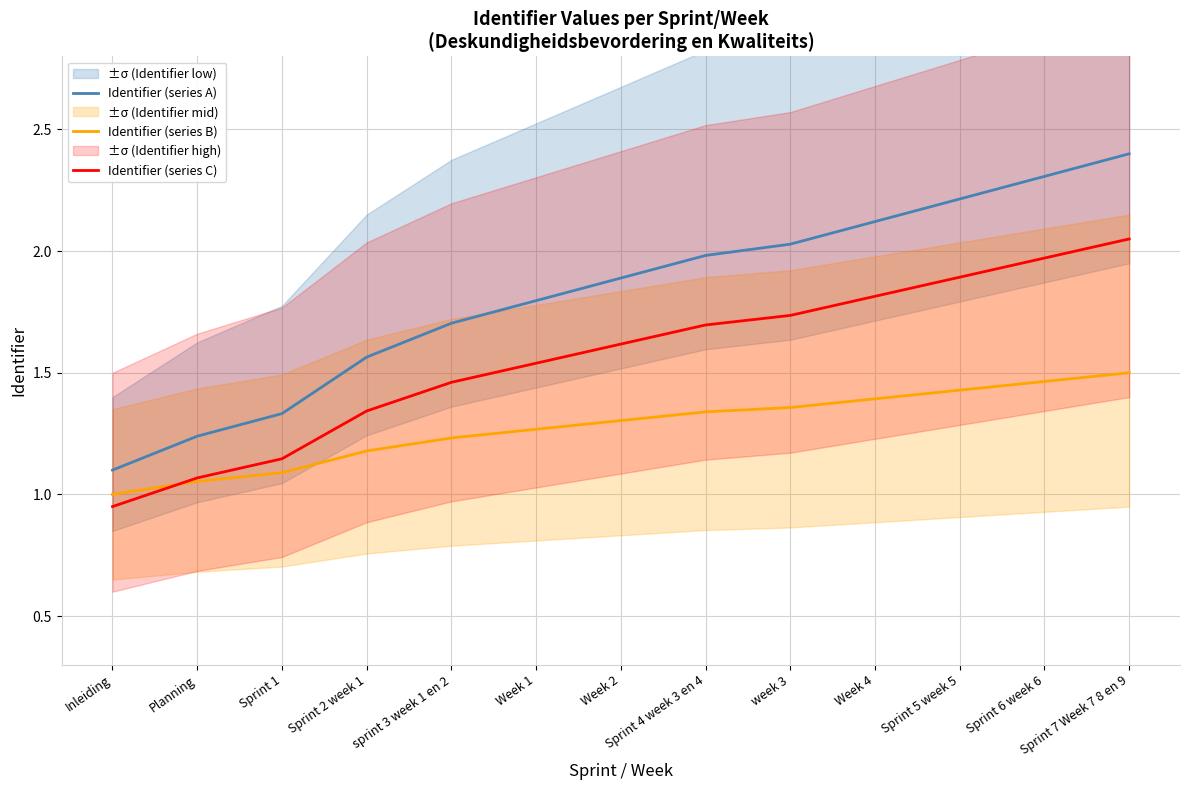

Rank the series at Week 2 from highest to lowest value.

Identifier (series A), Identifier (series C), Identifier (series B)